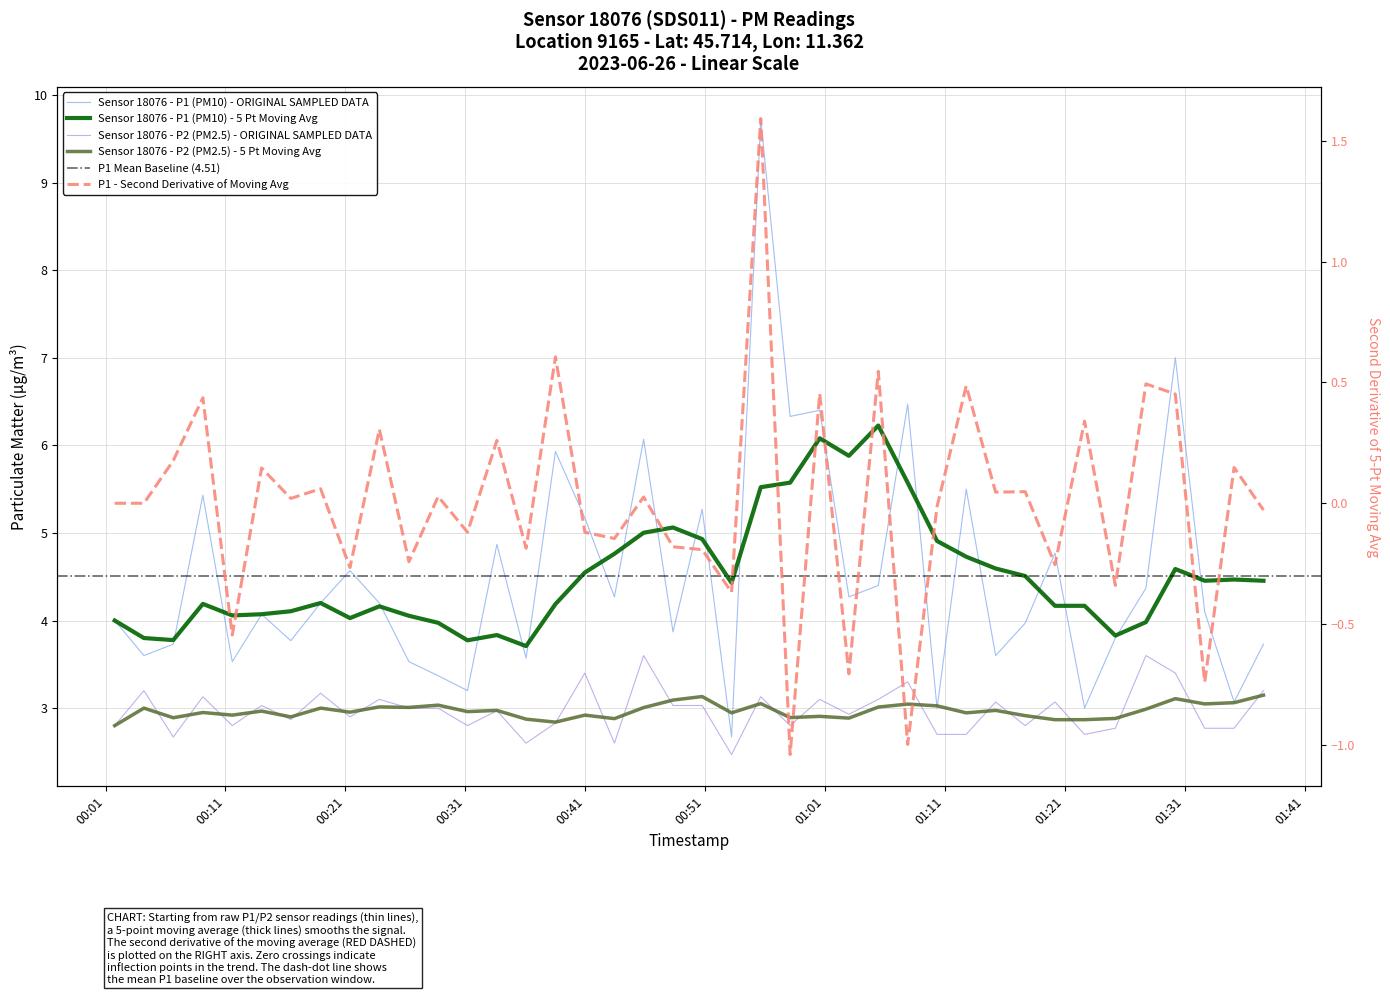

What is the smallest value displayed?

2.5